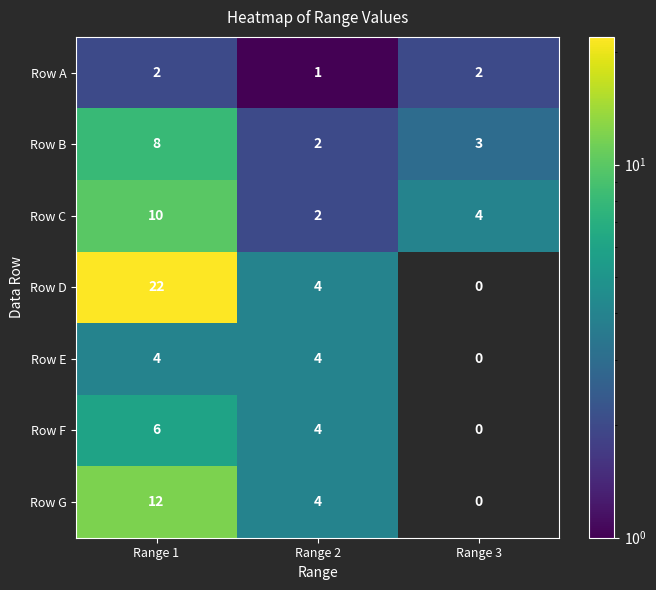

Rank the series at Range 1 from highest to lowest value.

Row D, Row G, Row C, Row B, Row F, Row E, Row A